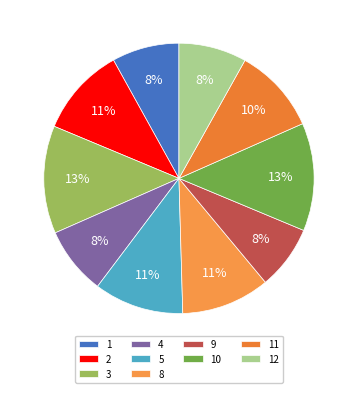

Is the sum of 4 and 2 greater than half?

No